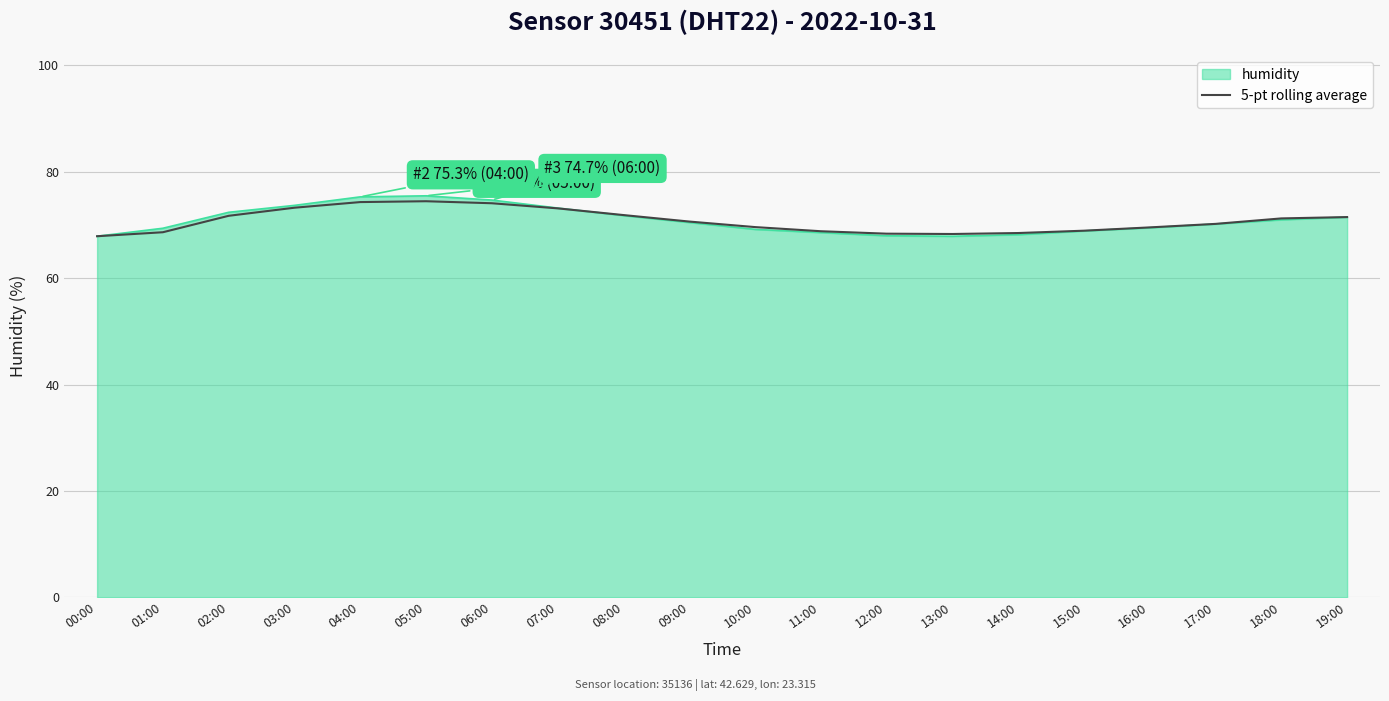

True or false: humidity has a value of 27.6 at 03:00.

False